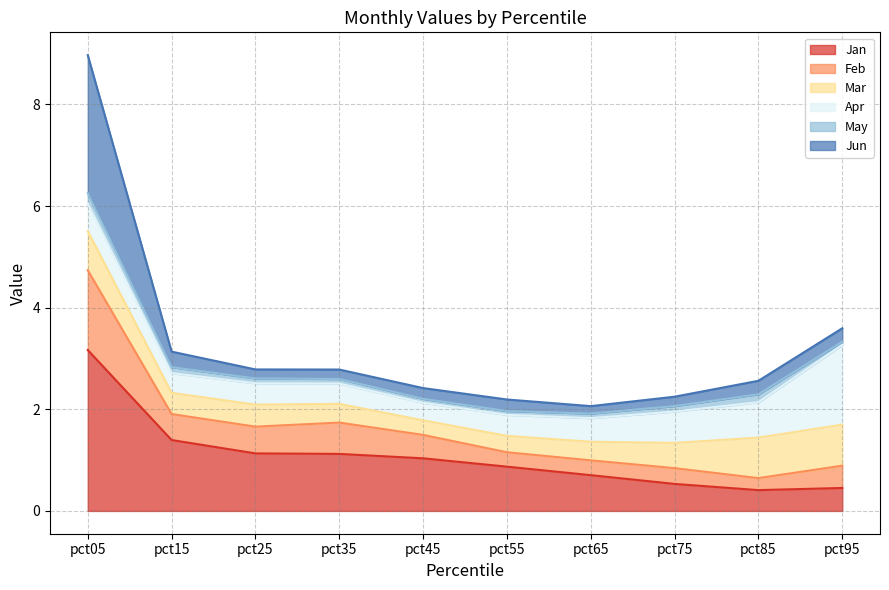

True or false: Jan and Feb cross at least once.

False